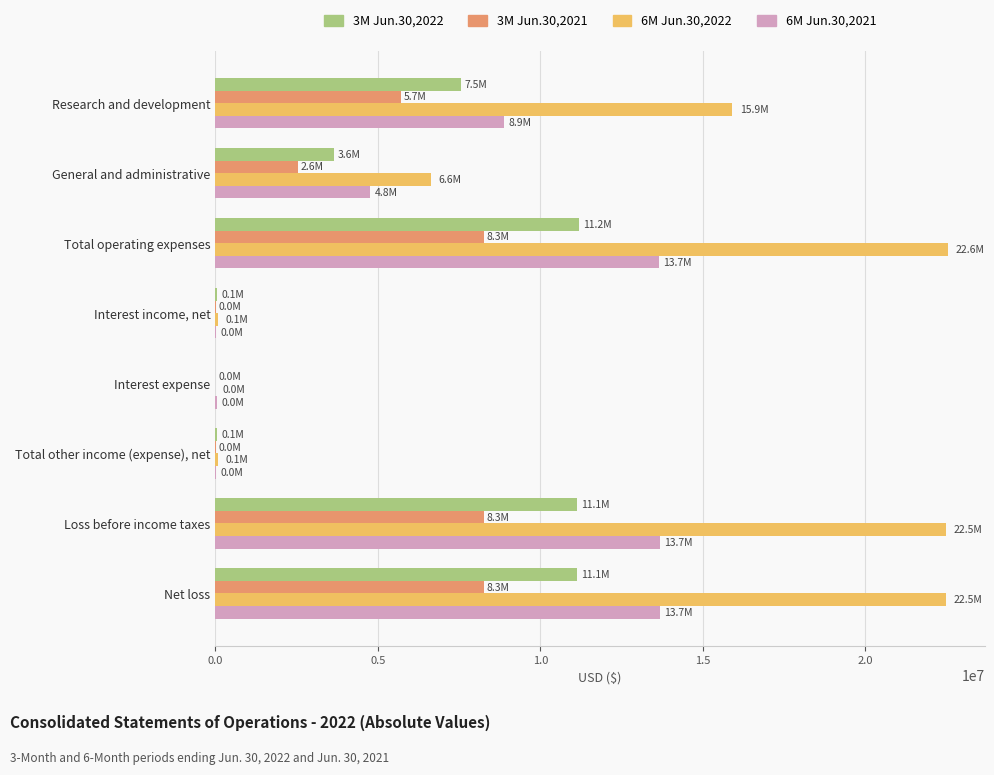

Which series has the widest spread of values?

6M Jun.30,2022